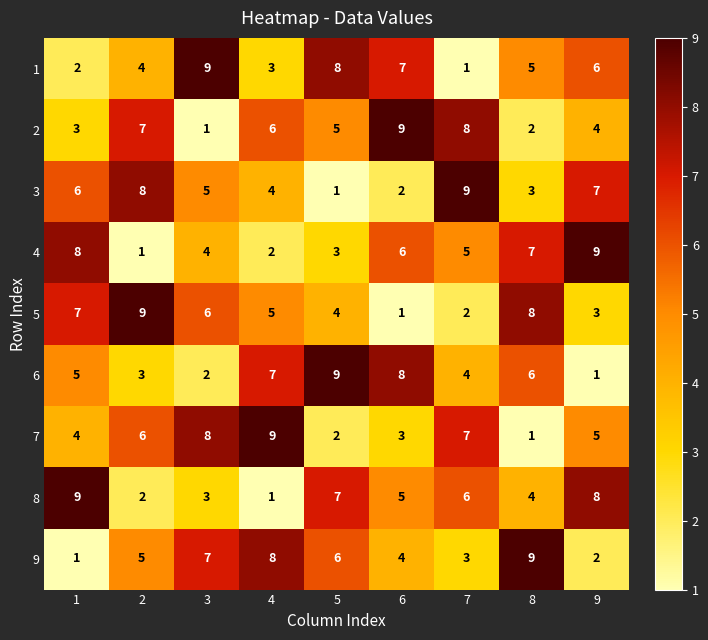

Rank the series at 8 from highest to lowest value.

9, 5, 4, 6, 1, 8, 3, 2, 7